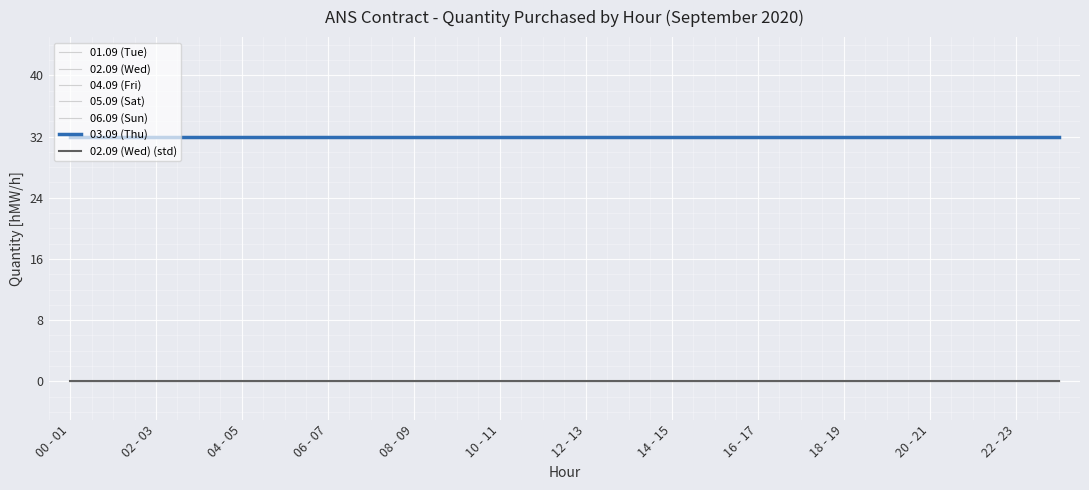

Is this an area chart (filled region under the line)?

No